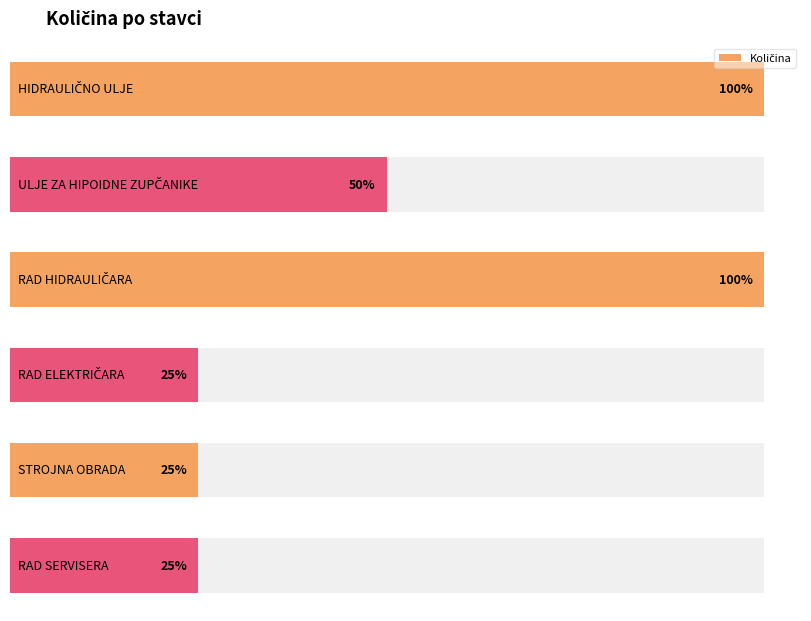

What is the label of the 3rd bar from the right?

RAD ELEKTRIČARA